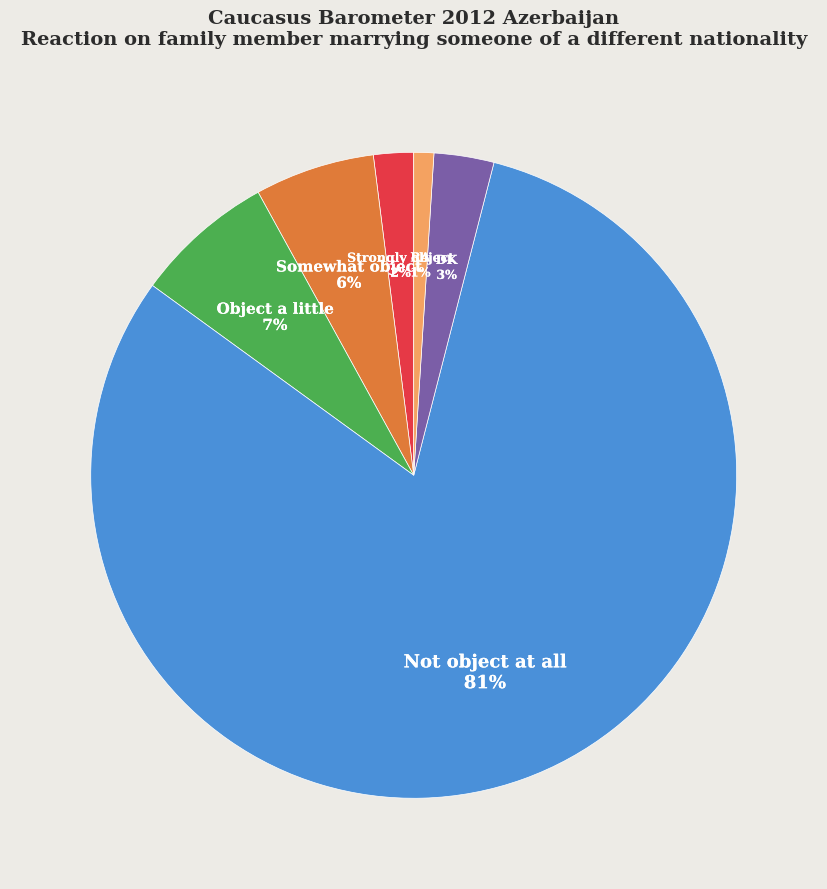

Approximately how many times larger is the value at Object a little compared to Strongly object?

3.5